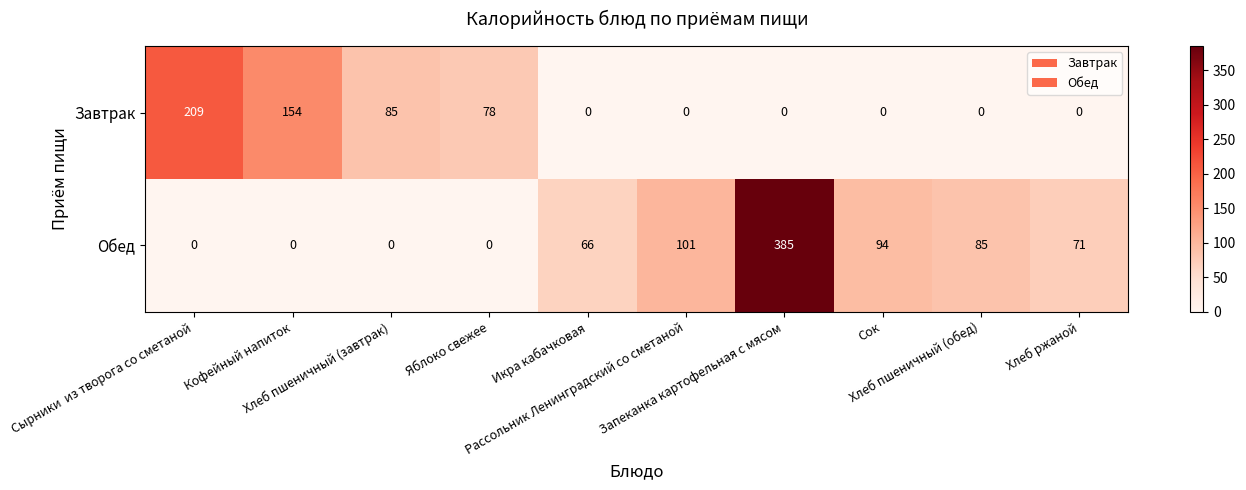

How many distinct data groups are displayed?

2